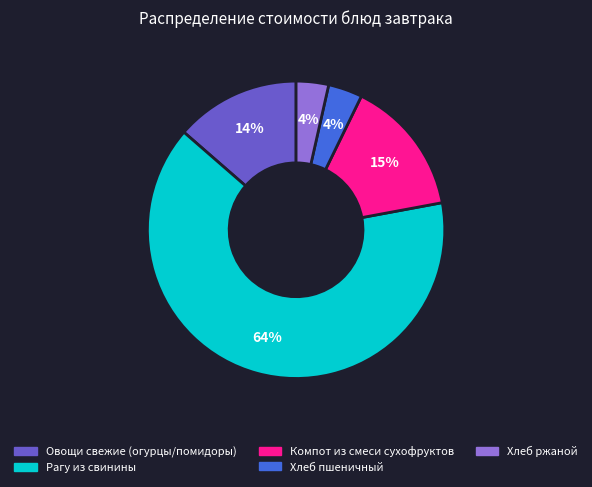

Is it true that Рагу из свинины is 64% of the pie?

True